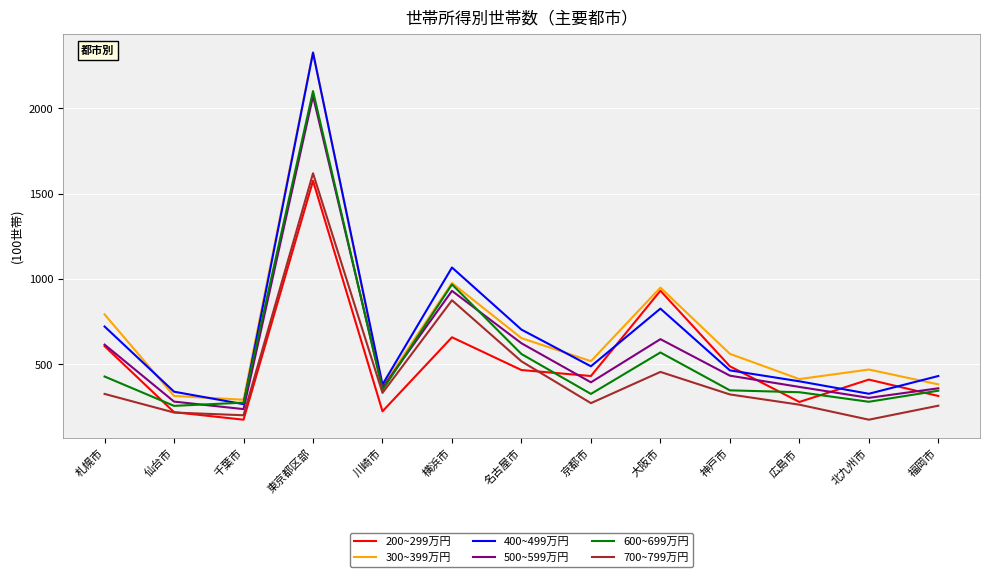

Which series has the largest total across all categories?

300~399万円